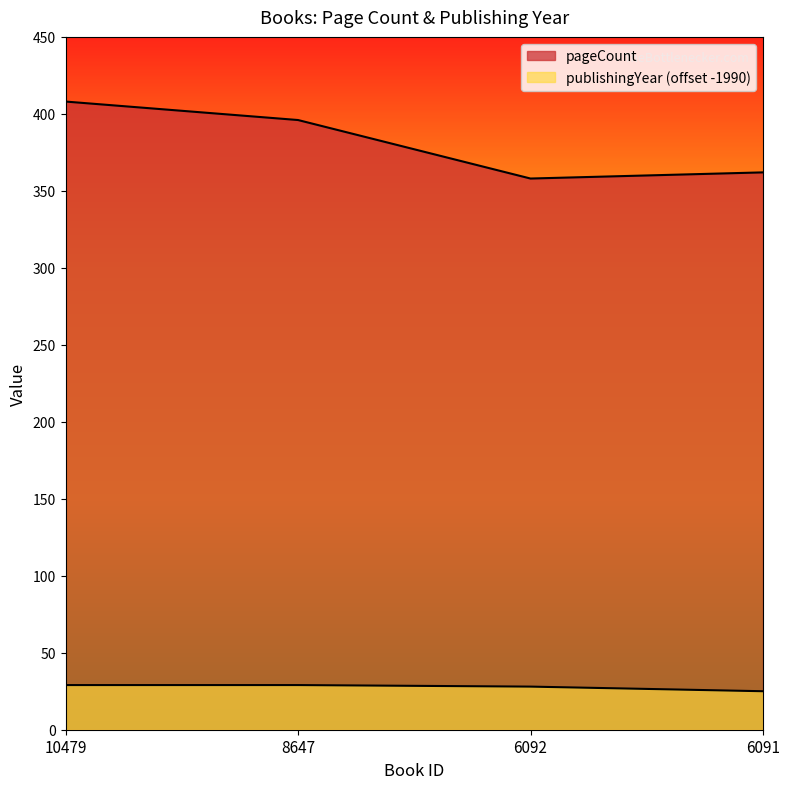

Does the chart display data point markers on the line(s)?

No